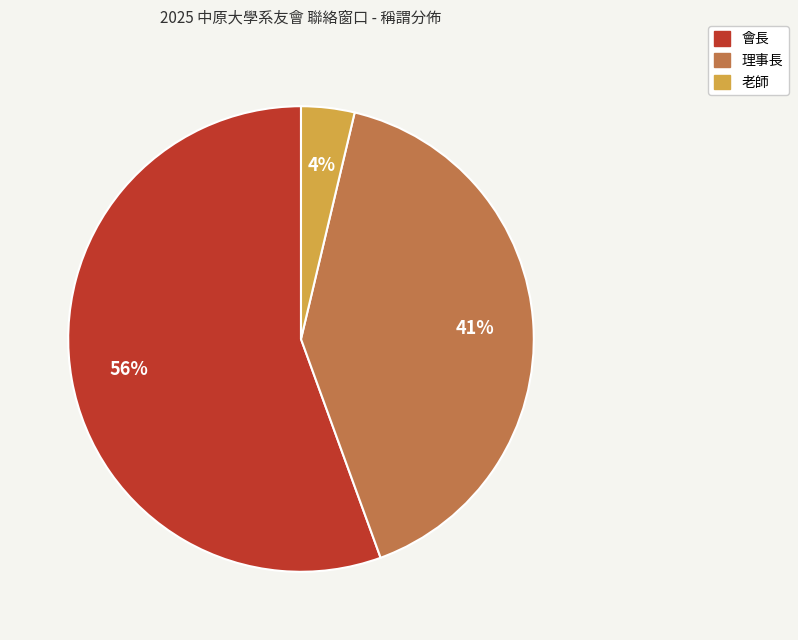

Is there any slice that represents more than half of the pie?

Yes